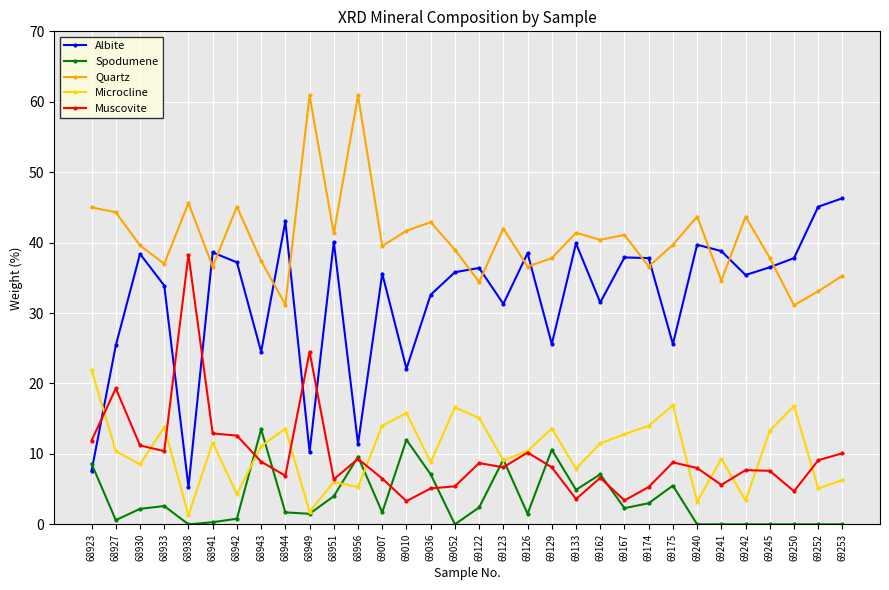

What value does the Albite series have at 68951?

40.1